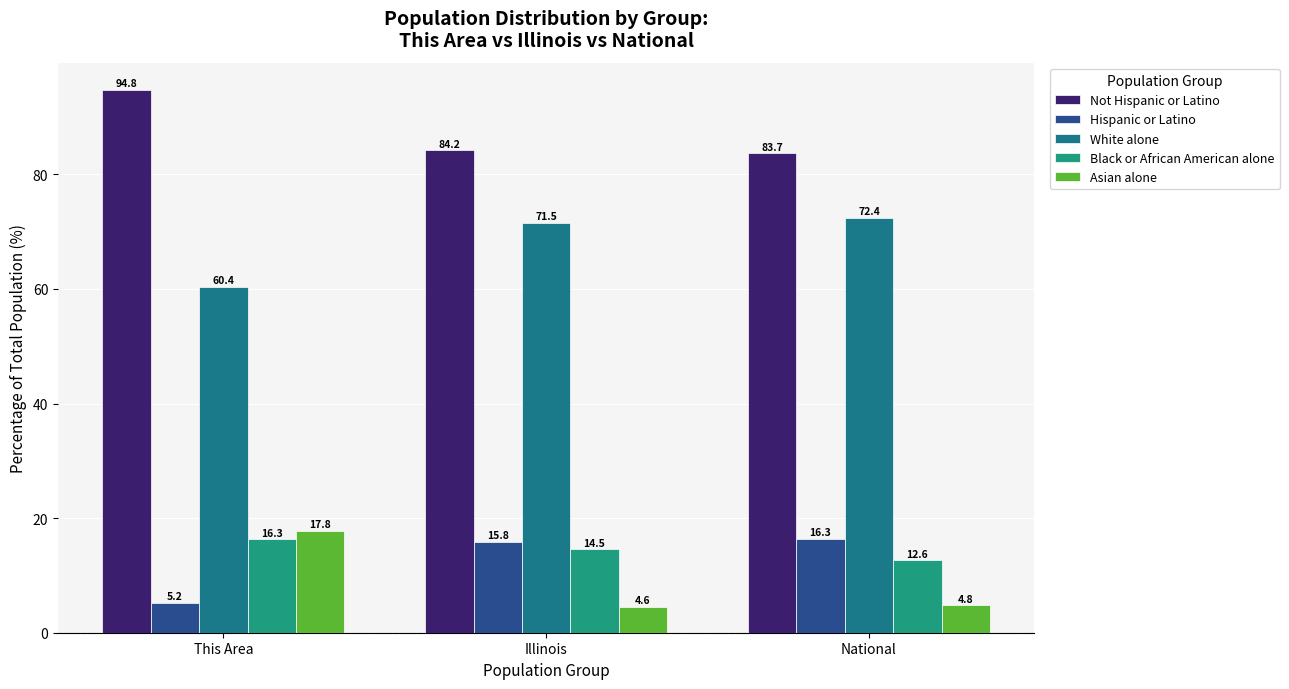

What is the lowest value of the Black or African American alone series?

12.6